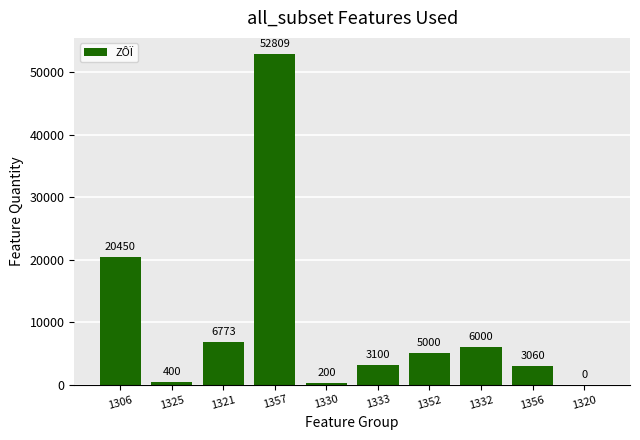

The value at 1321 is 6773. True or false?

True